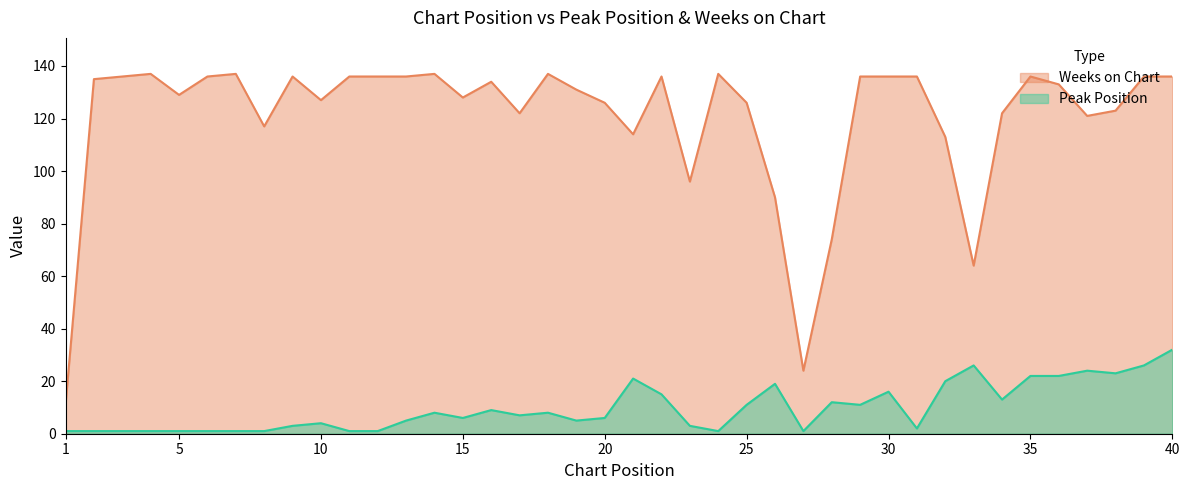

True or false: Weeks on Chart has more than 0 interior local peaks.

True